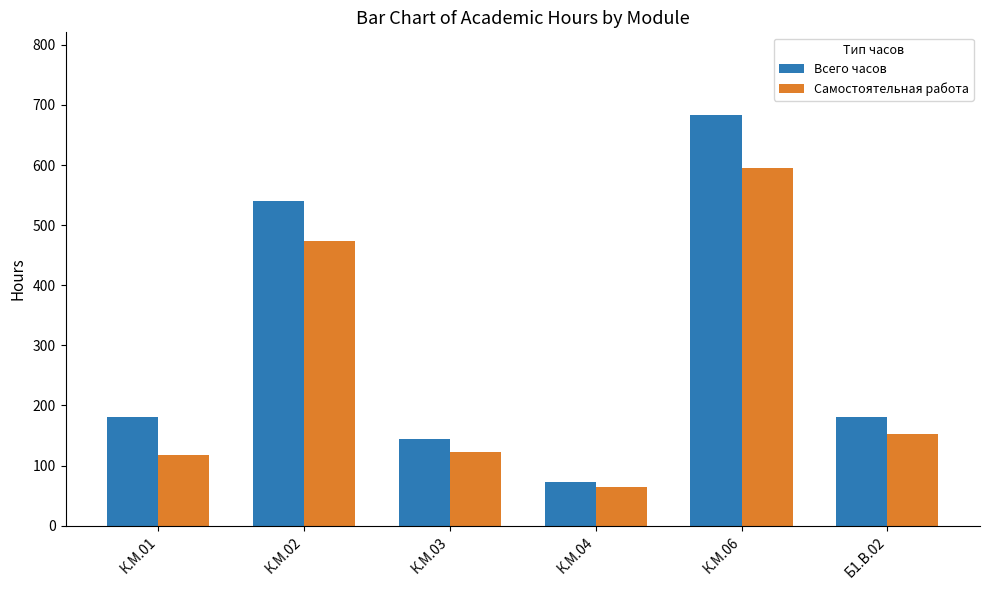

Which series changed the most between К.М.01 and К.М.06?

Всего часов